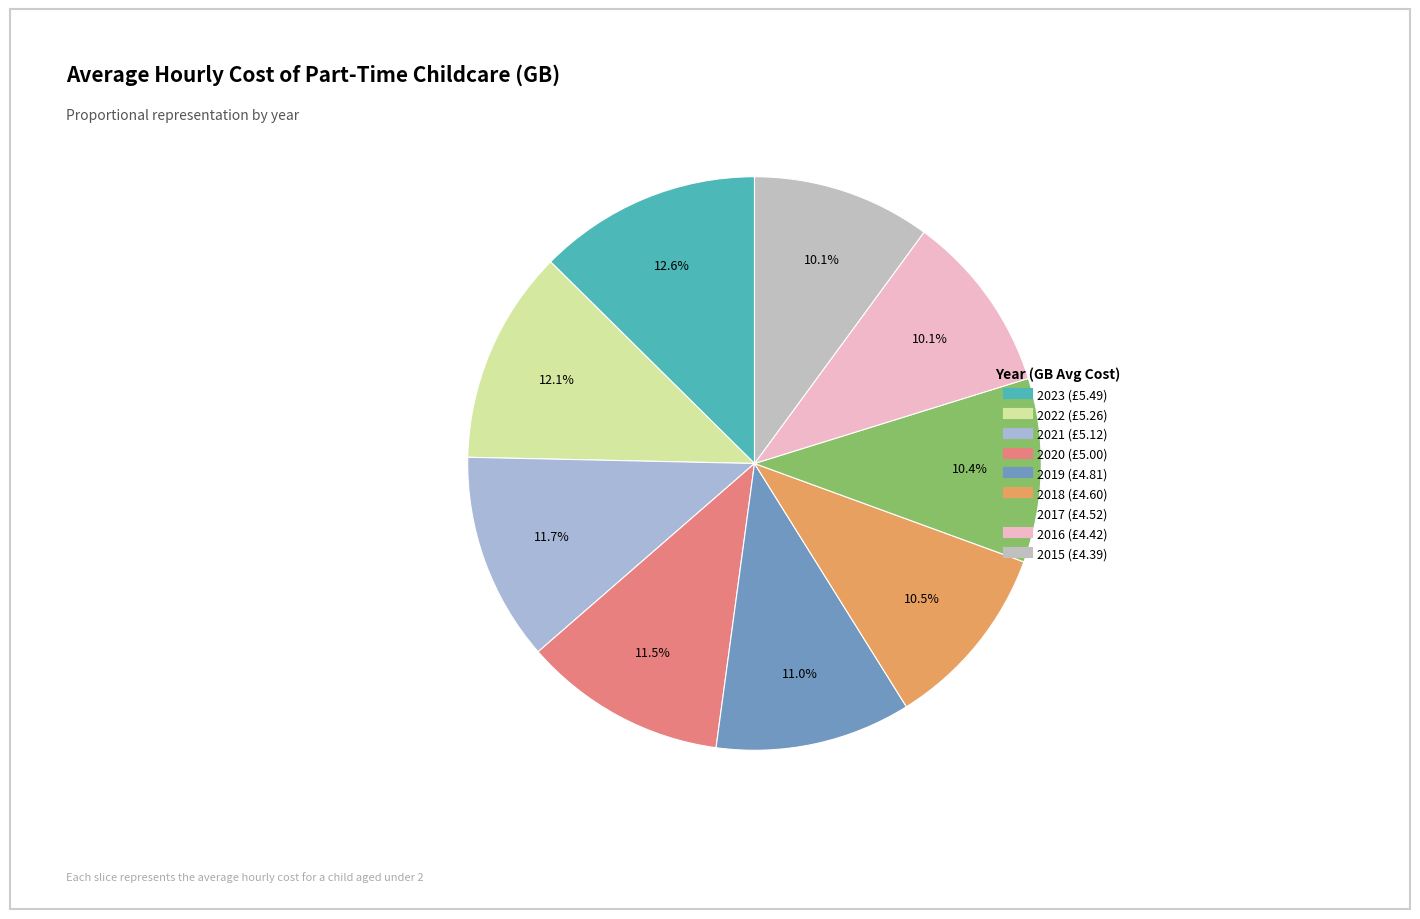

Rank the categories by value from highest to lowest.

2023, 2022, 2021, 2020, 2019, 2018, 2017, 2016, 2015